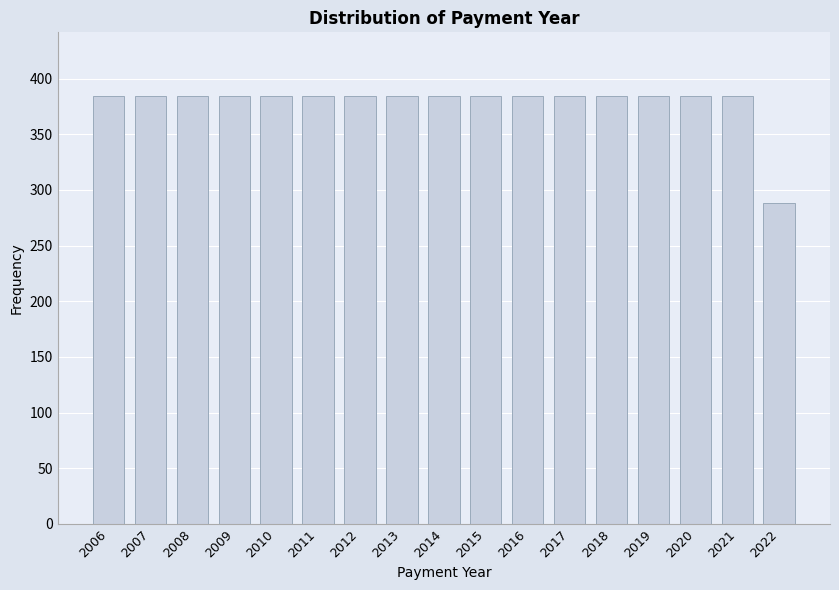

Reading right to left, transcribe all the data shown in this chart.

2022=288	2021=384	2020=384	2019=384	2018=384	2017=384	2016=384	2015=384	2014=384	2013=384	2012=384	2011=384	2010=384	2009=384	2008=384	2007=384	2006=384